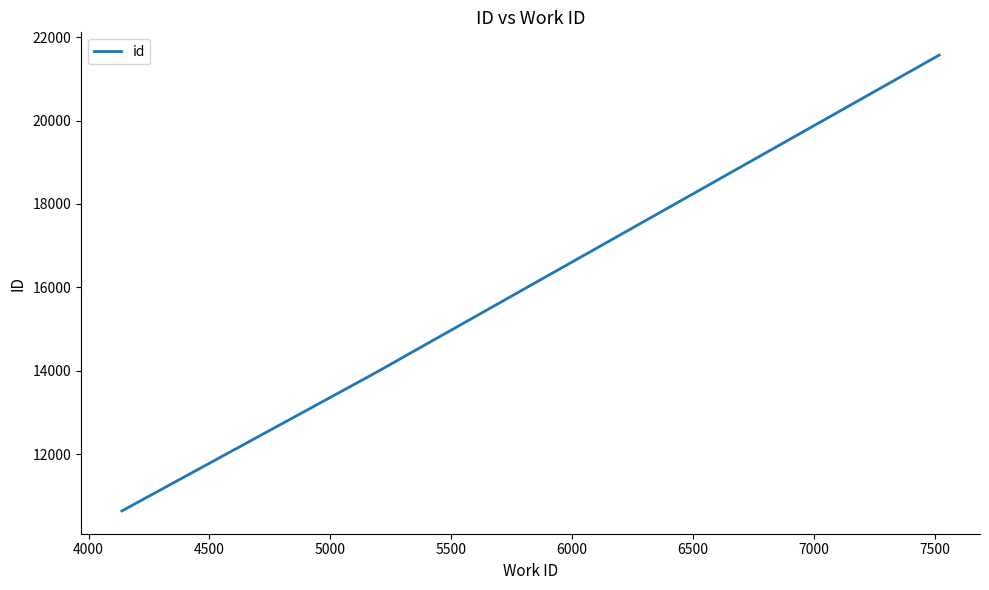

How many lines are shown in the chart?

1